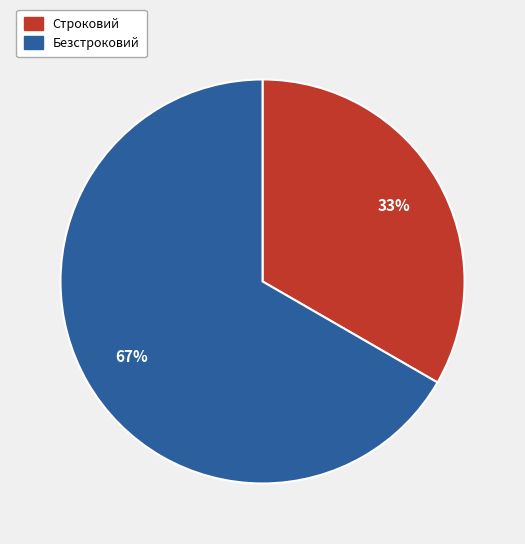

How many segments does this pie chart have?

2